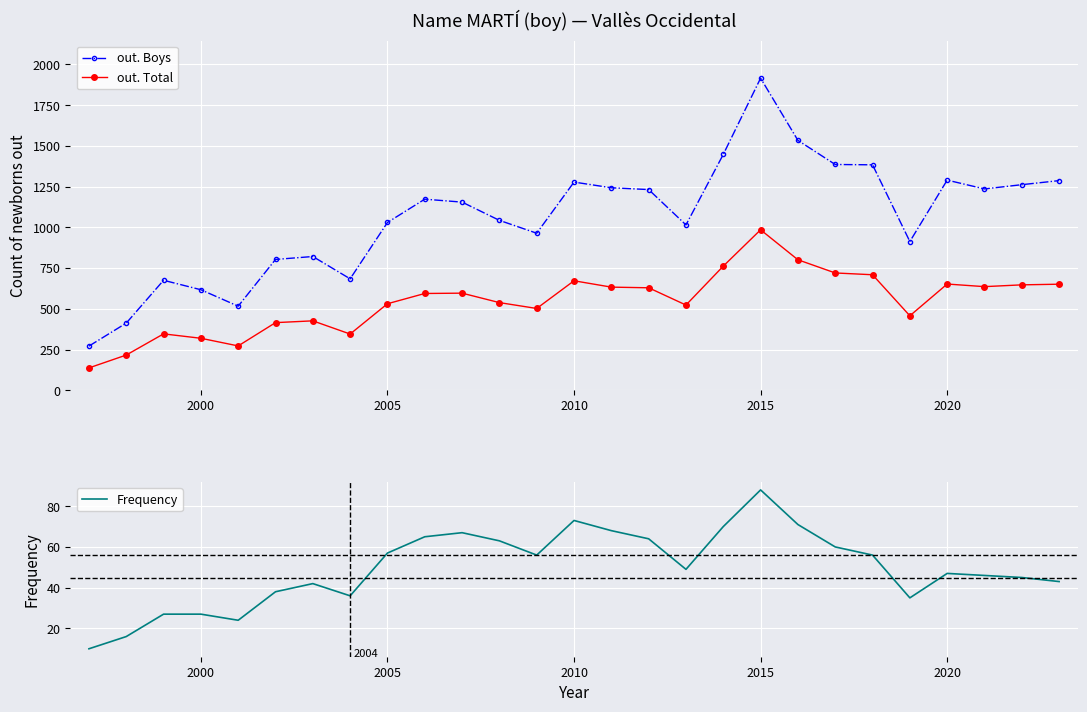

Which series has the largest total across all categories?

out. Boys